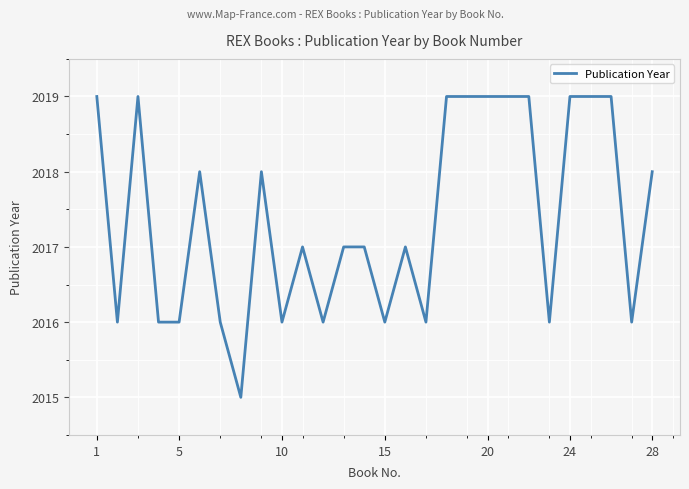

What is the greatest value displayed?

2019